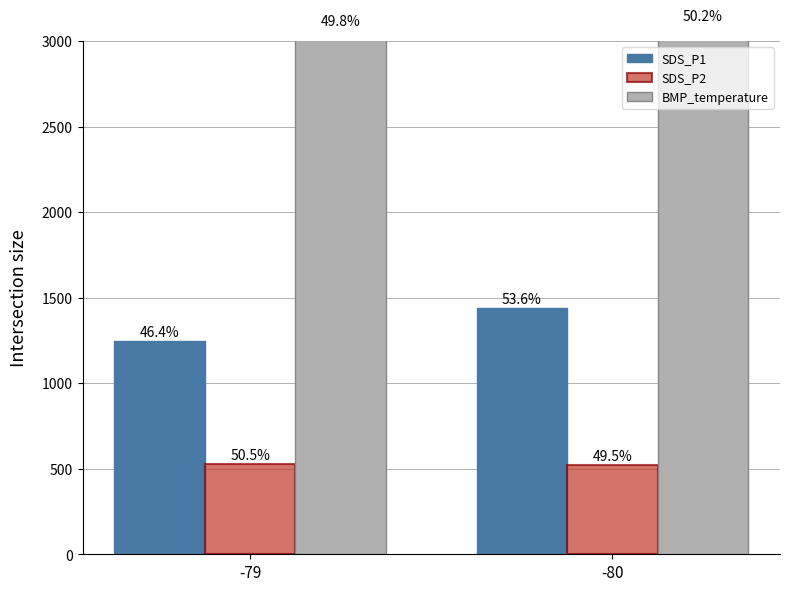

What is the total value across all series at -79?

4846.3